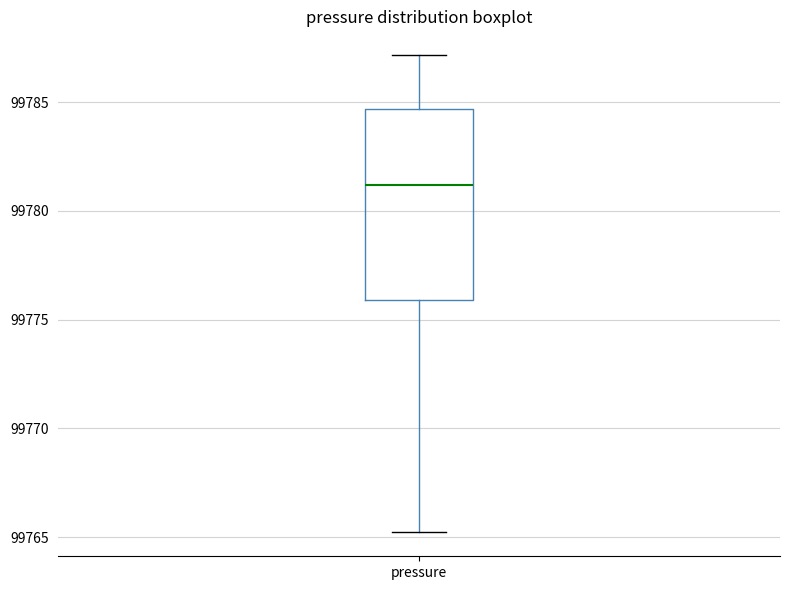

Read this box plot against the y-axis: the position of the median line, the range covered by the box, and the ends of both whiskers. The values are not printed on the chart, so give them approximately, as read against the axis.

median 99781.0, box 99776.0 to 99784.5, whiskers 99765.0 to 99787.0